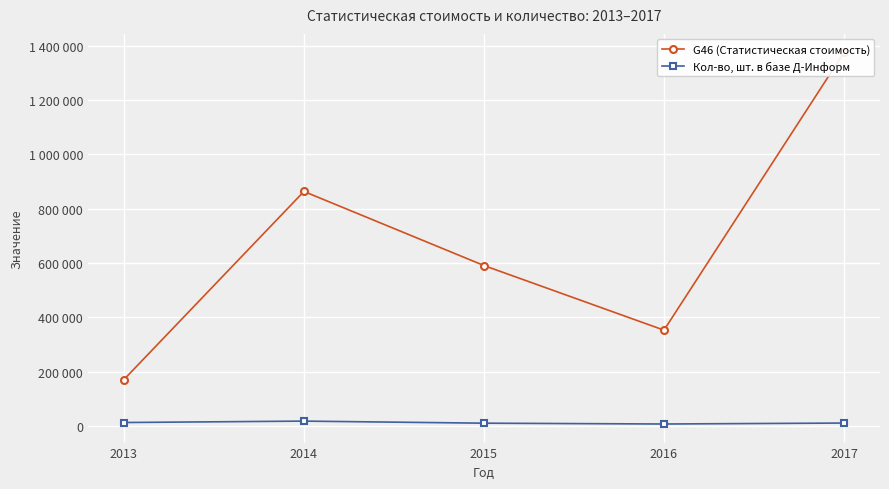

True or false: Кол-во, шт. в базе Д-Информ and G46 (Статистическая стоимость) intersect in this chart.

False